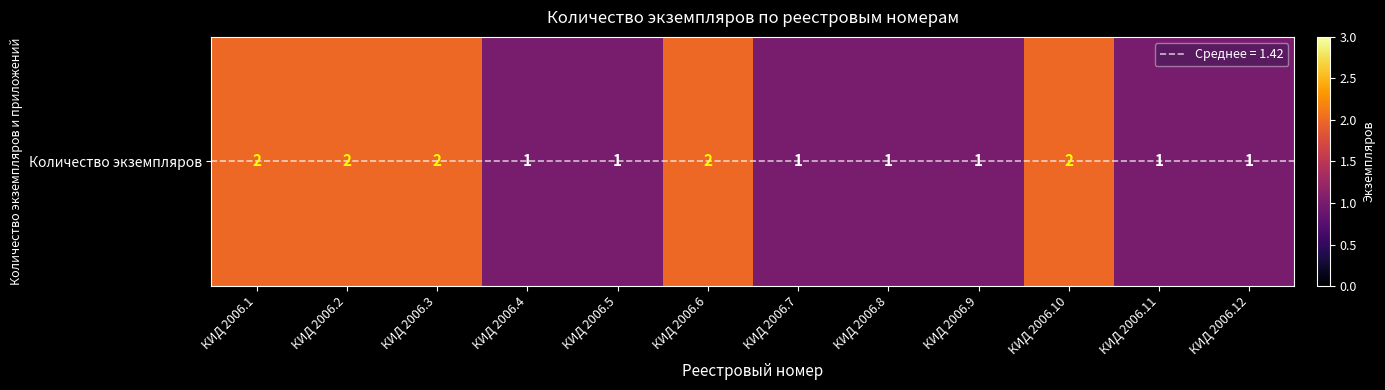

What is the sum of the values at КИД 2006.7 and КИД 2006.5?

2